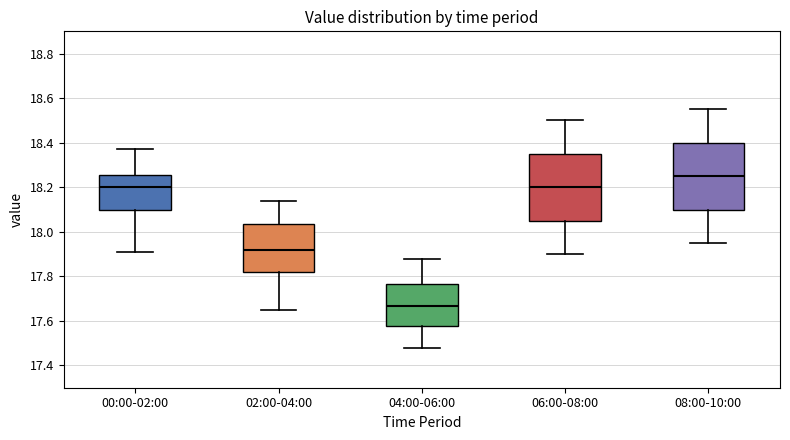

Reading left to right, transcribe this box plot: for each box, give where its median line is, the range the box spans, and where its two whiskers end, as read against the y-axis. The values are not printed on the chart, so give them approximately, as read against the axis.

00:00-02:00: median 18.20, box 18.10 to 18.26, whiskers 17.92 to 18.38
02:00-04:00: median 17.92, box 17.82 to 18.04, whiskers 17.66 to 18.14
04:00-06:00: median 17.66, box 17.58 to 17.76, whiskers 17.48 to 17.88
06:00-08:00: median 18.20, box 18.06 to 18.36, whiskers 17.90 to 18.50
08:00-10:00: median 18.26, box 18.10 to 18.40, whiskers 17.96 to 18.56